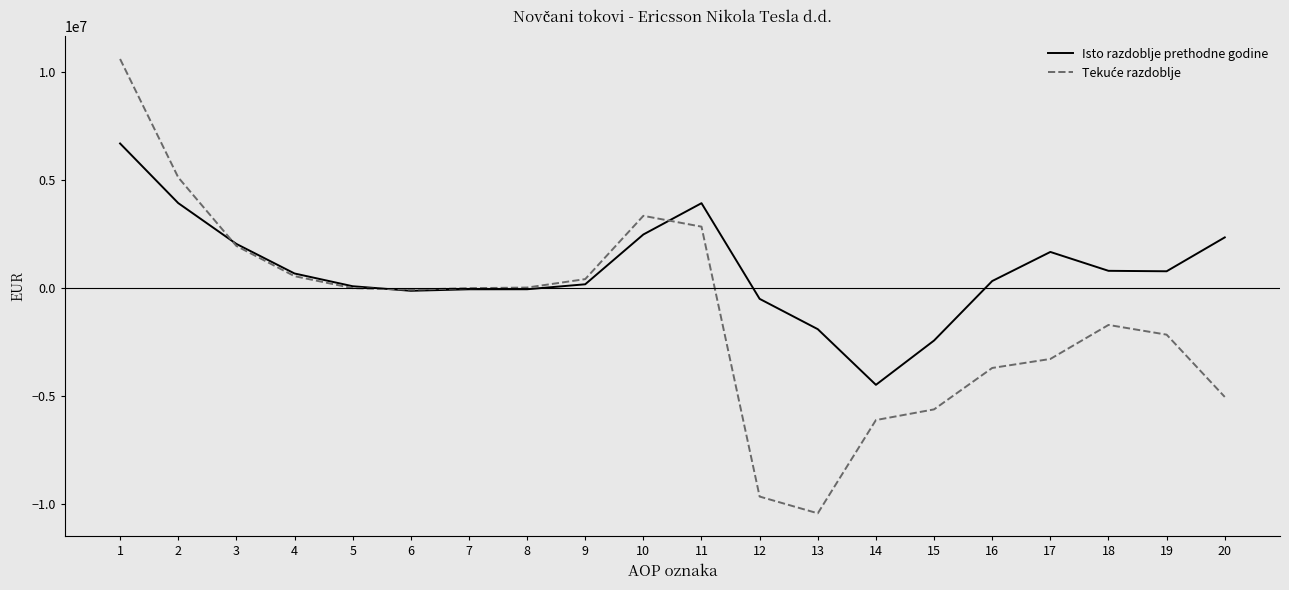

What is the greatest value displayed?

10605975